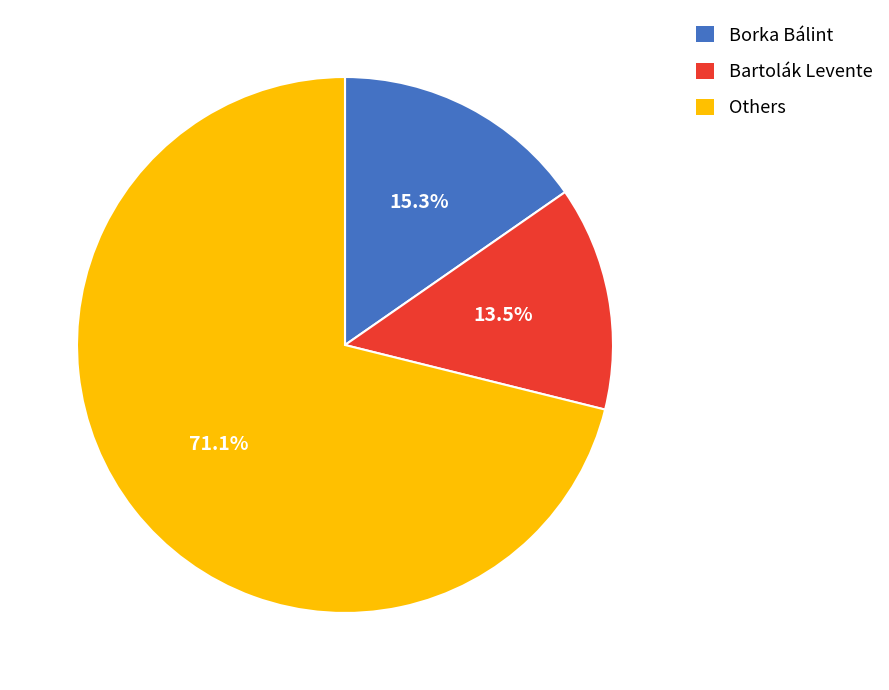

Which slice is the smallest?

Bartolák Levente